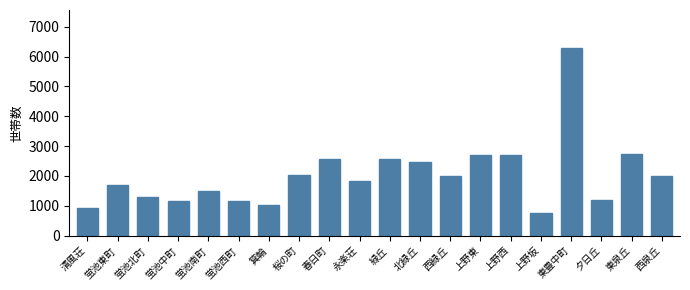

Are the bars horizontal?

No